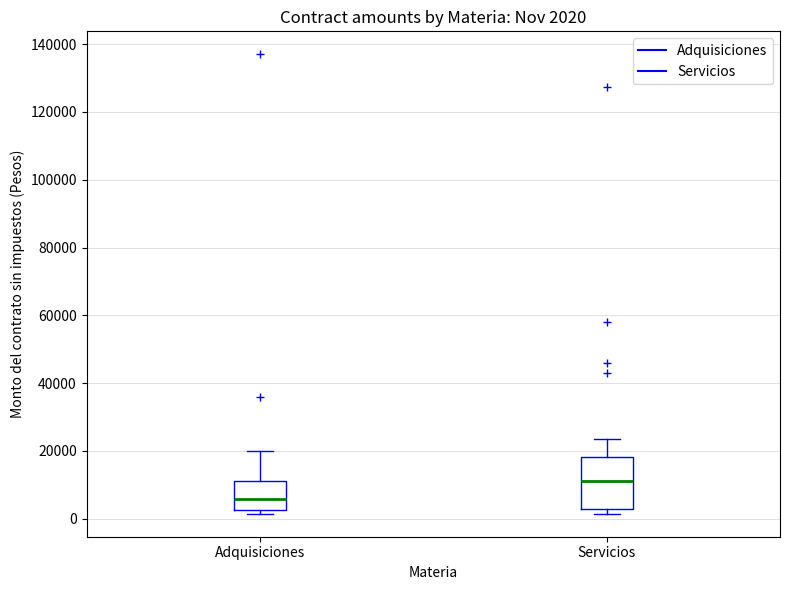

Which box's median line is the lowest?

Adquisiciones